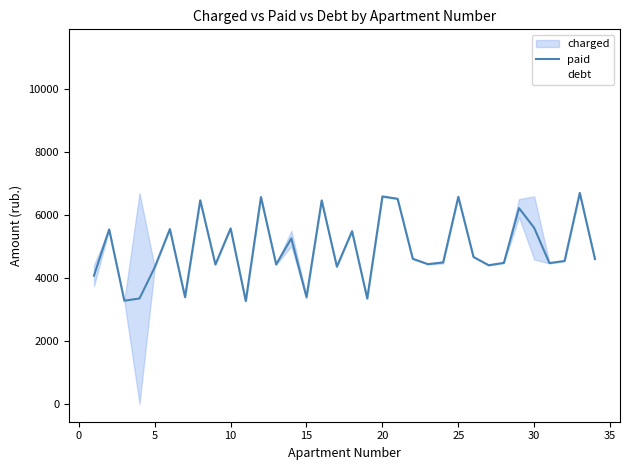

Is the value of paid at 22 greater than the value of debt at 18?

Yes